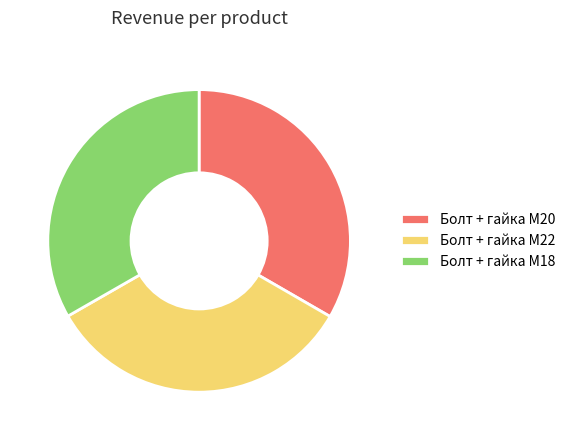

How many segments does this pie chart have?

3